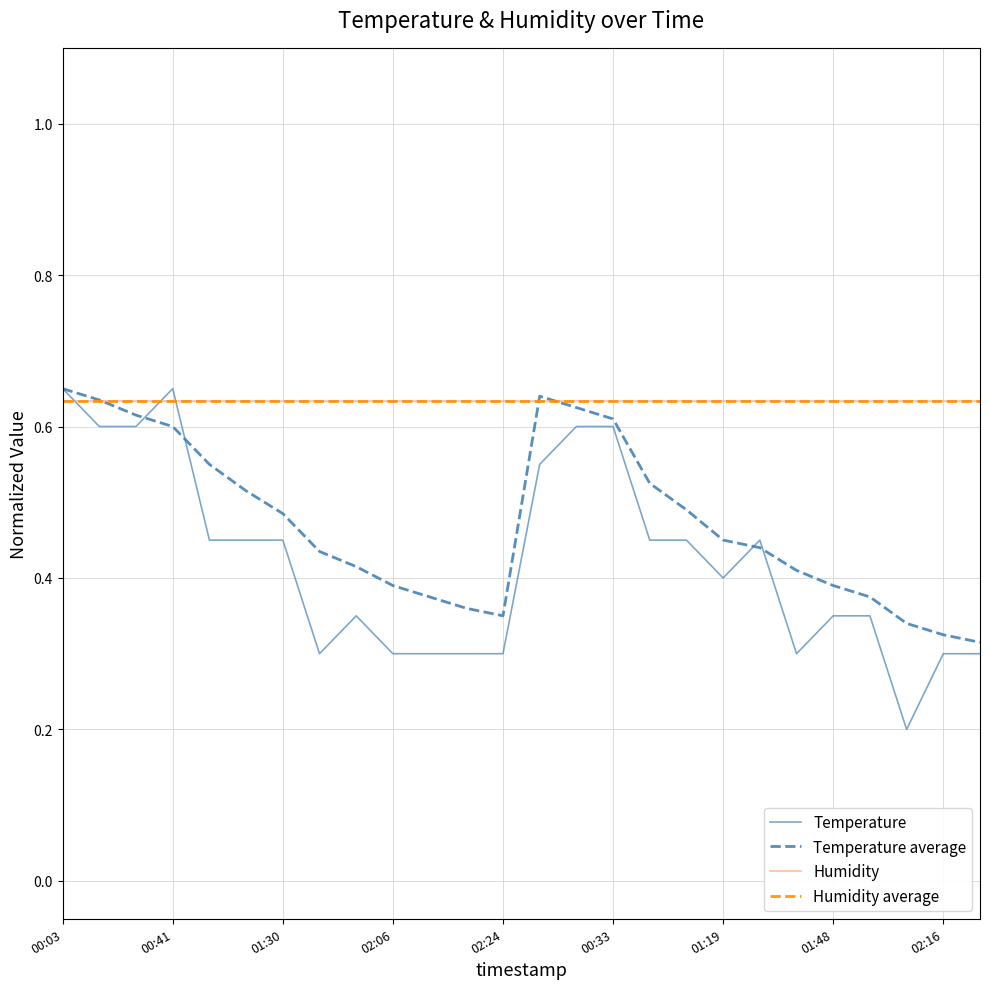

At how many categories does at least one series exceed 0?

26